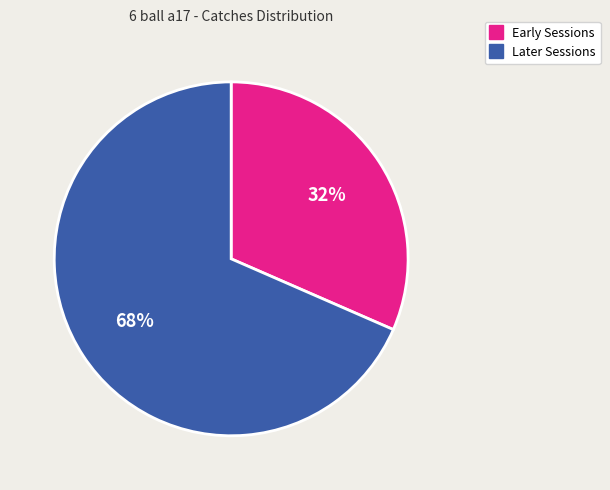

To the nearest percent, what is the average slice percentage?

50%